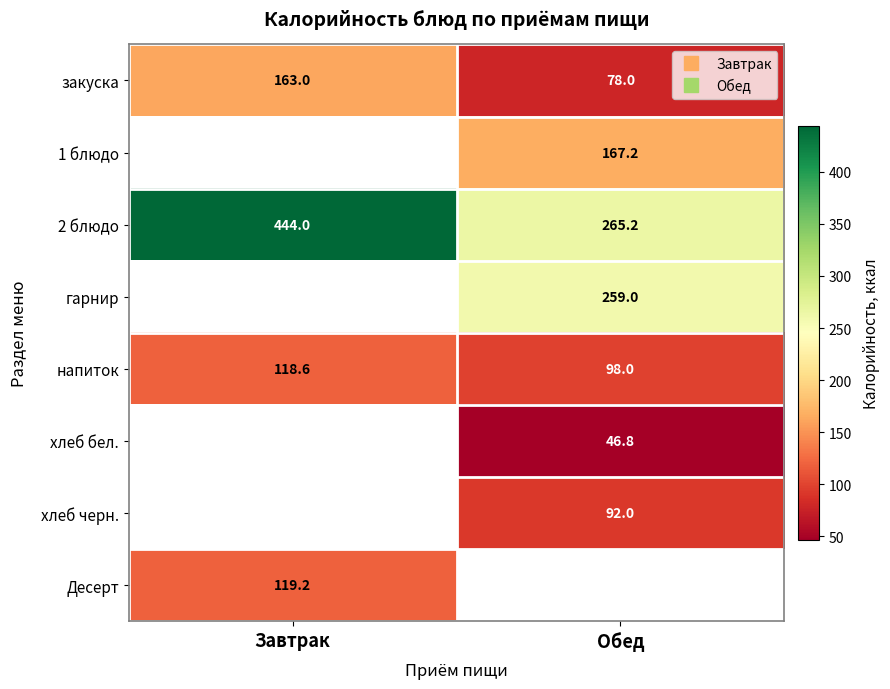

At how many categories does at least one series exceed 288?

1